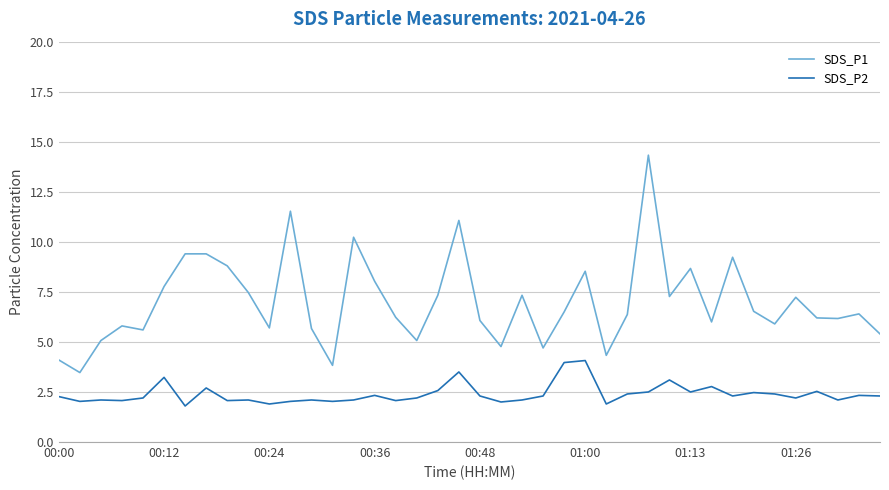

True or false: SDS_P1 and SDS_P2 intersect in this chart.

False